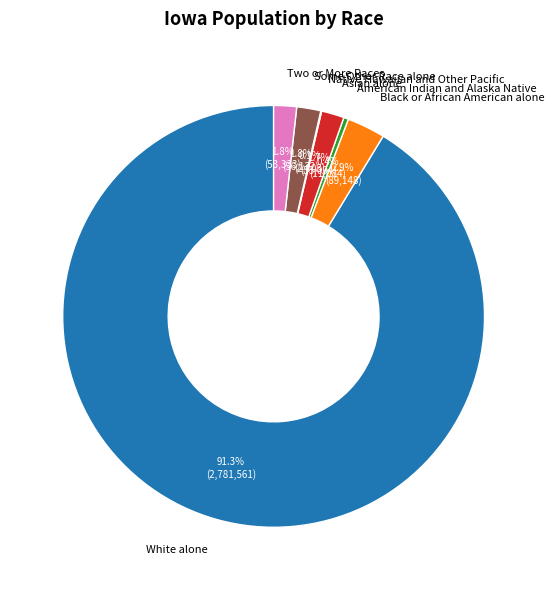

Does any single category account for the majority?

Yes